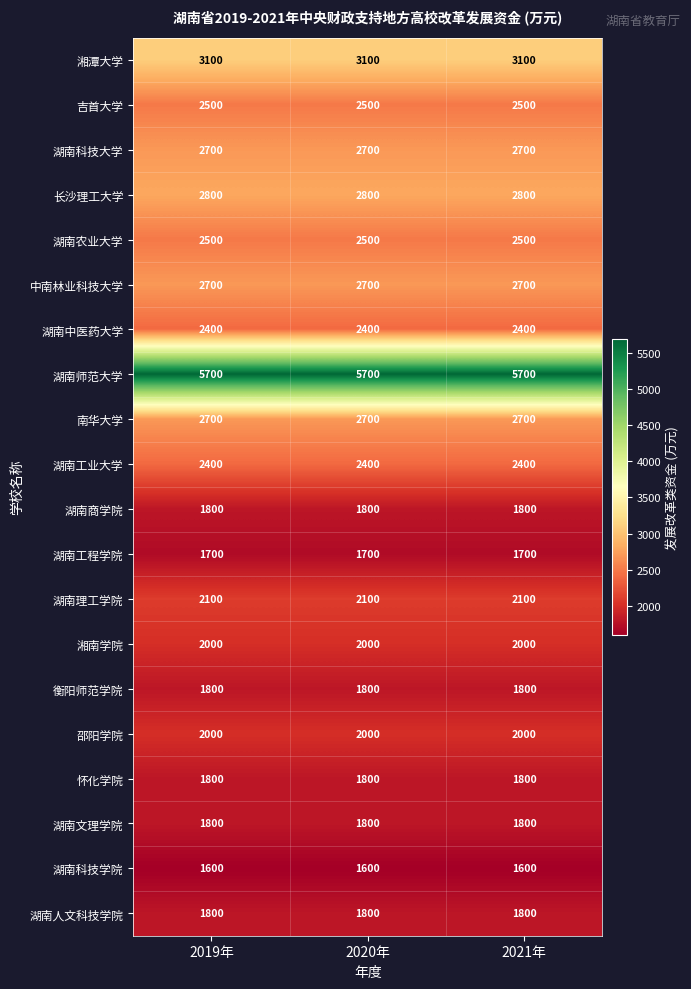

The value of 湖南科技学院 at 2020年 is 925. True or false?

False